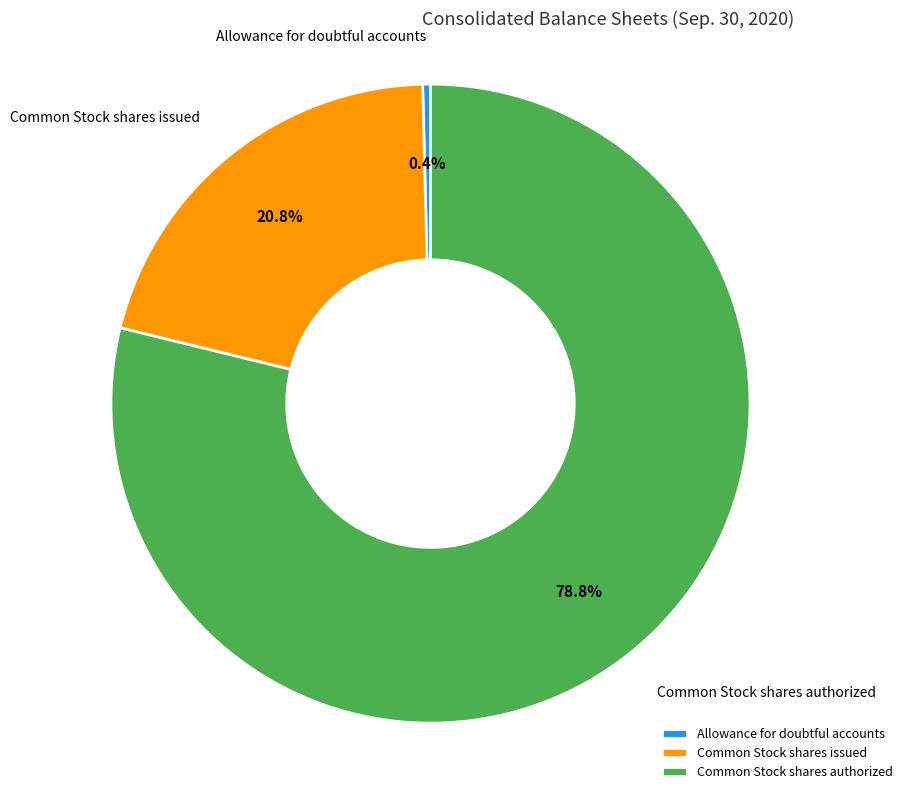

Which slice represents more than half of the pie?

Common Stock shares authorized